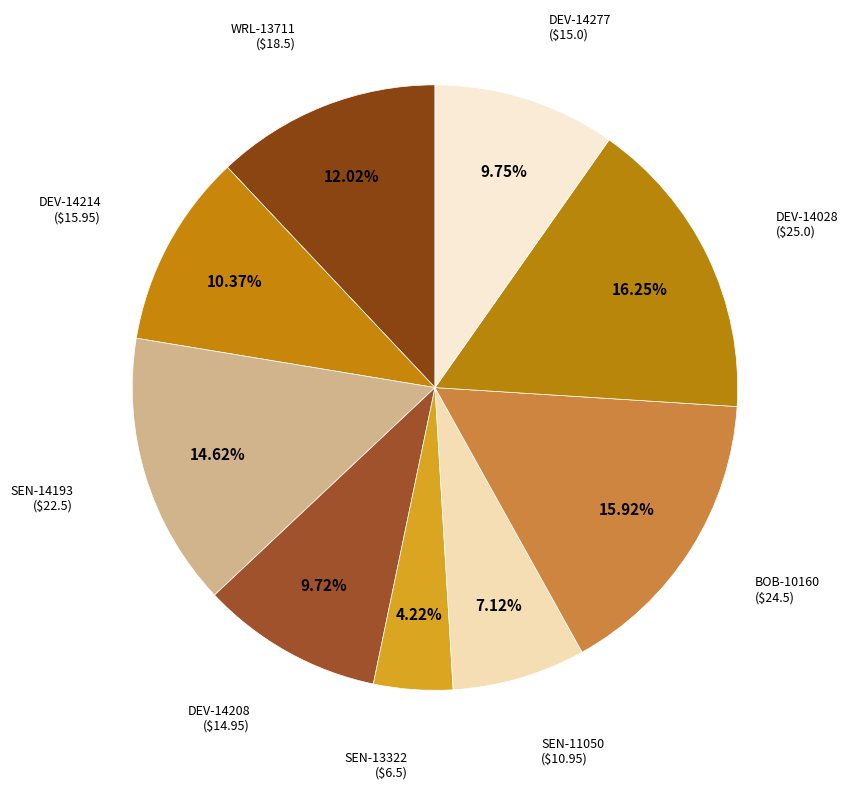

To the nearest percent, what is the difference between the largest and smallest slice percentages?

12%